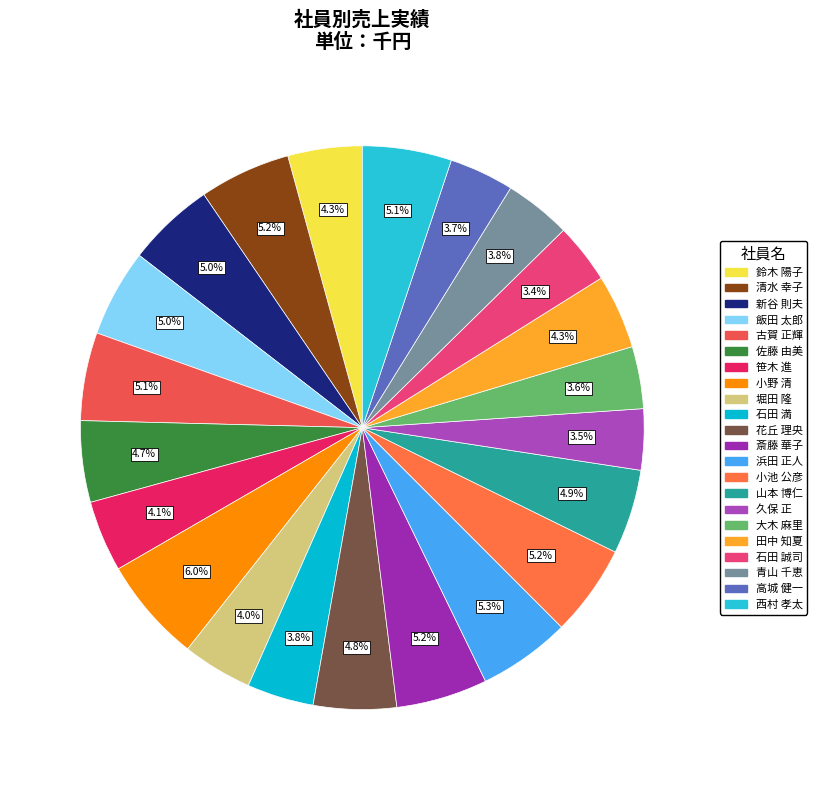

To the nearest percent, what is the average slice percentage?

5%